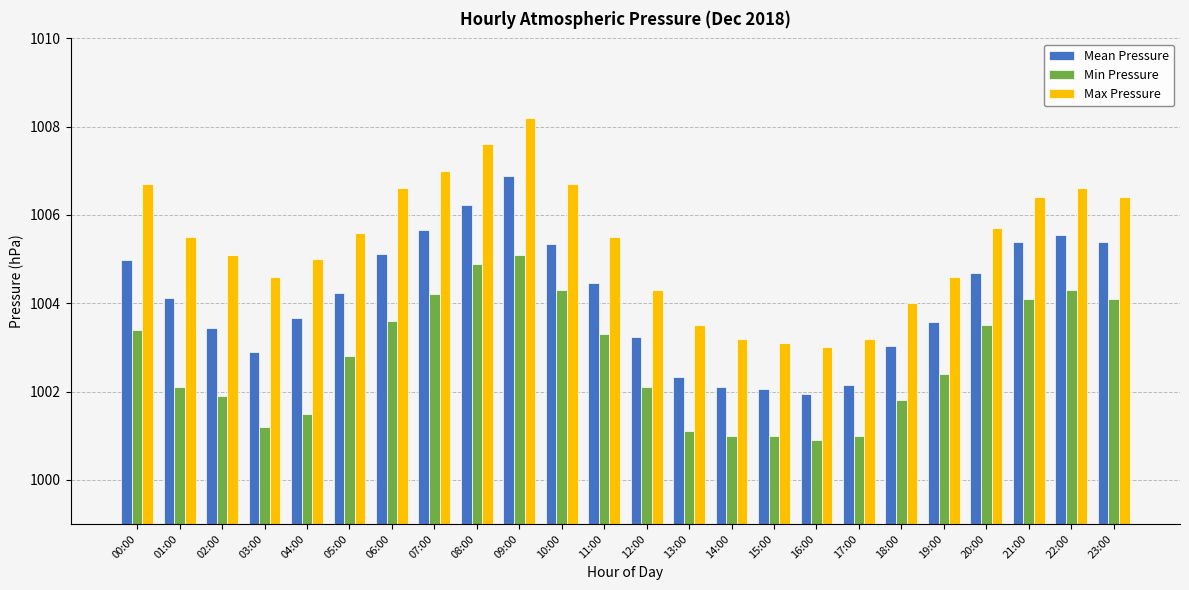

True or false: Min Pressure has a value of 1466.4 at 14:00.

False